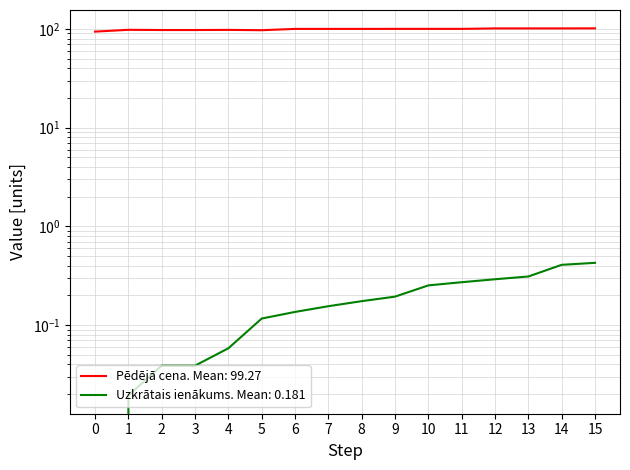

The Pēdējā cena series shows 158.0 at 12. True or false?

False